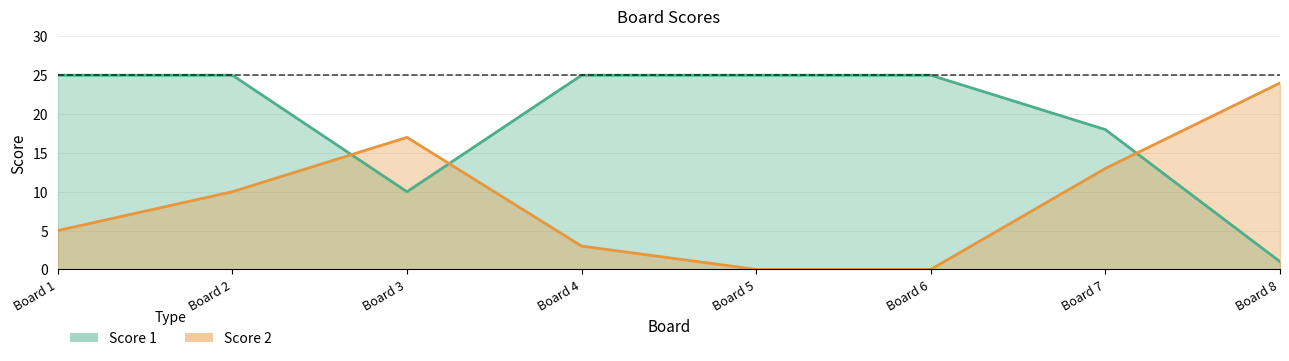

Which has a higher value, Board 8 or Board 1?

Board 1